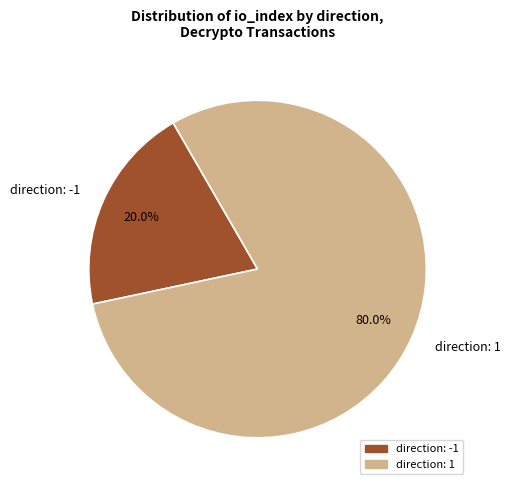

Which has a higher value, direction: -1 or direction: 1?

direction: 1